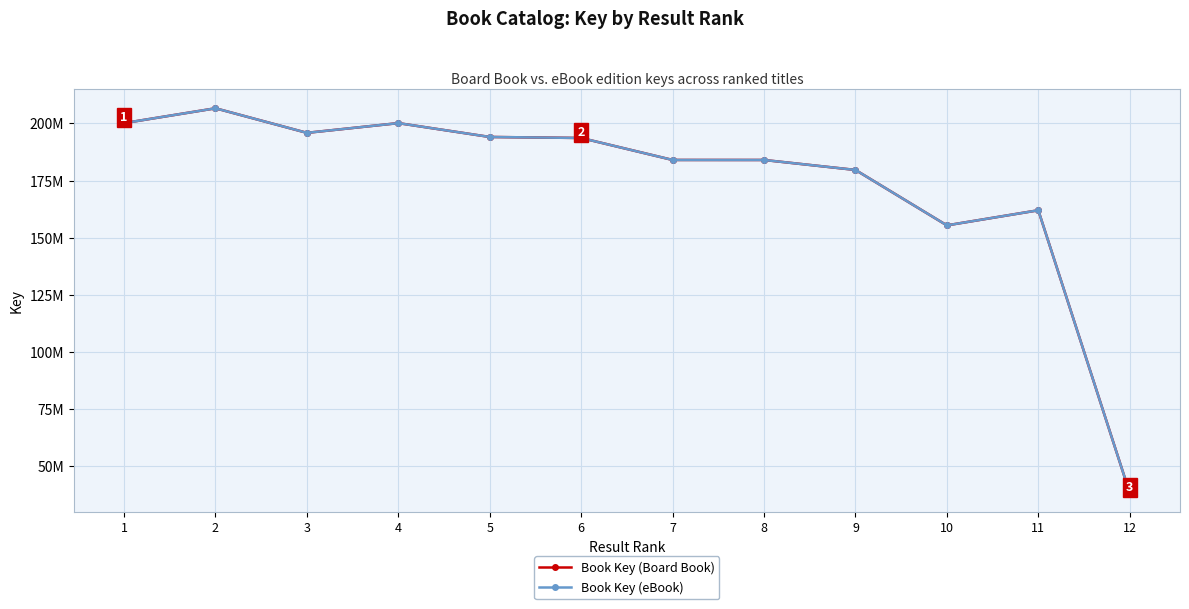

The Book Key (Board Book) series shows 193616160 at 6. True or false?

True